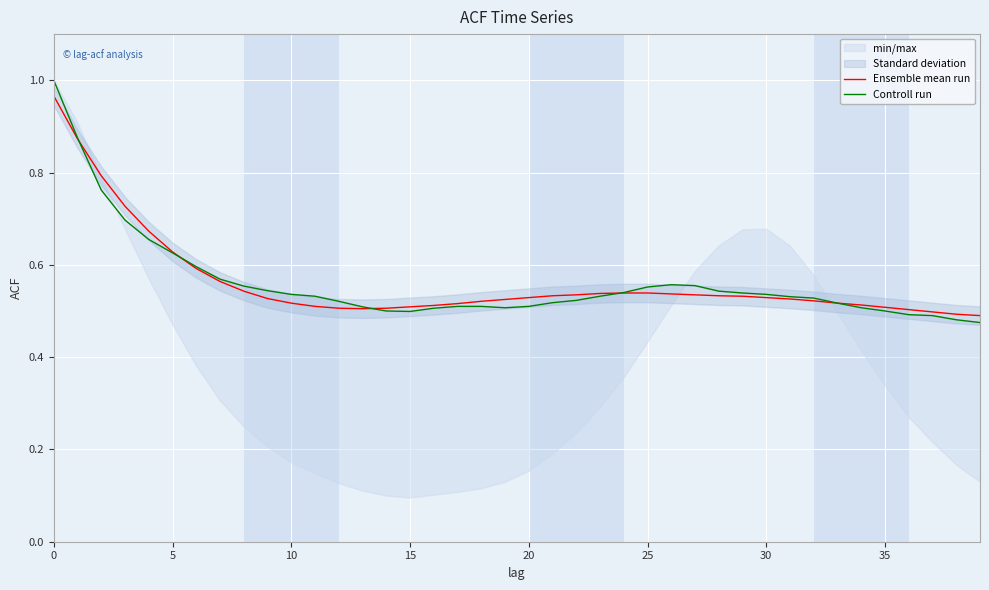

What is the label of the 16th point from the right?

24